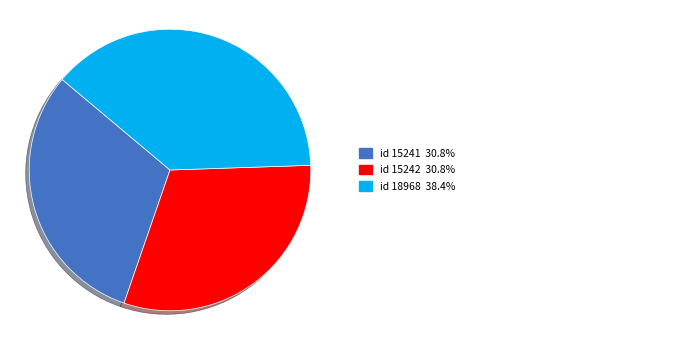

Does any single category account for the majority?

No